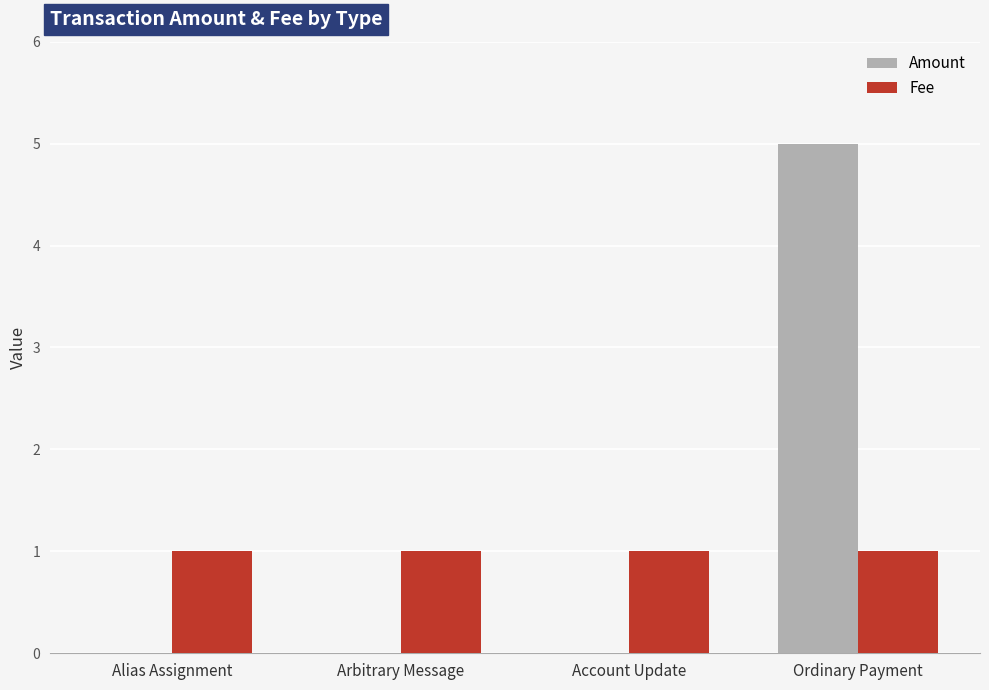

What is the sum of all Fee values?

4